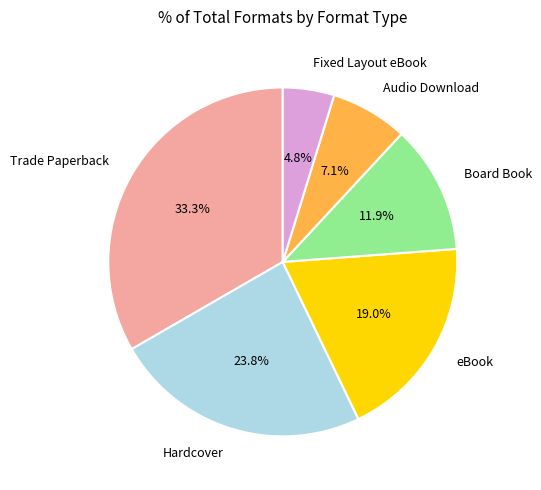

To the nearest percent, what is the difference between the Board Book and Hardcover slice percentages?

12%